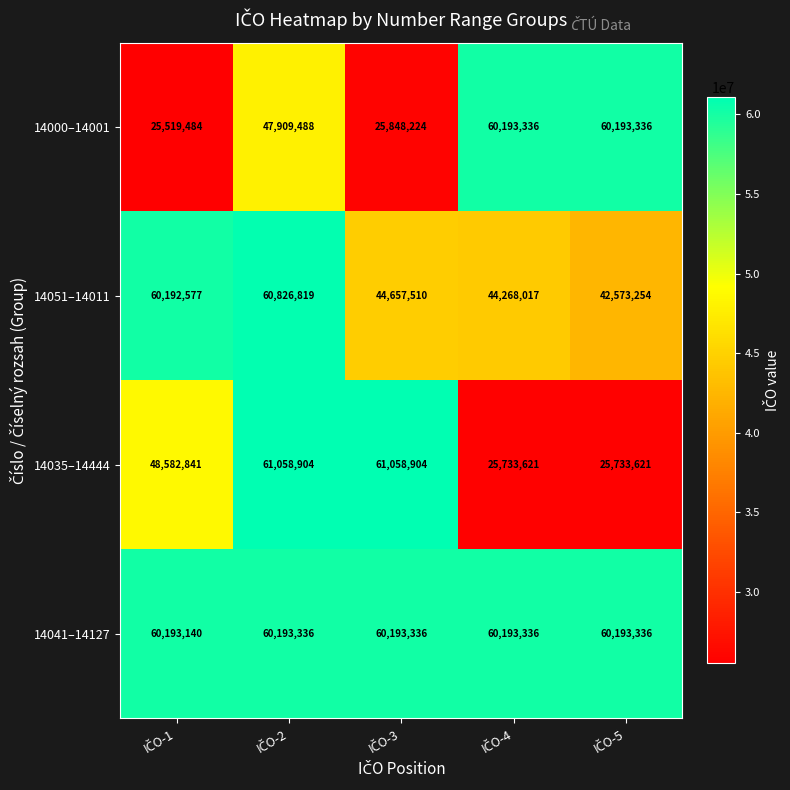

What is the greatest value displayed?

61058904